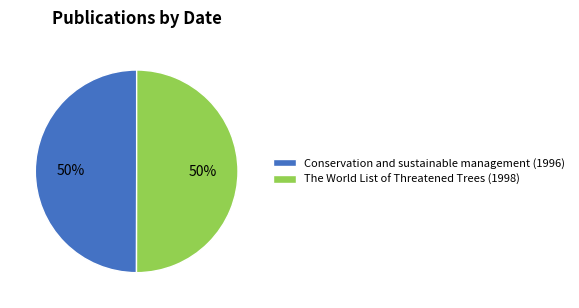

How many slices are in this pie chart?

2